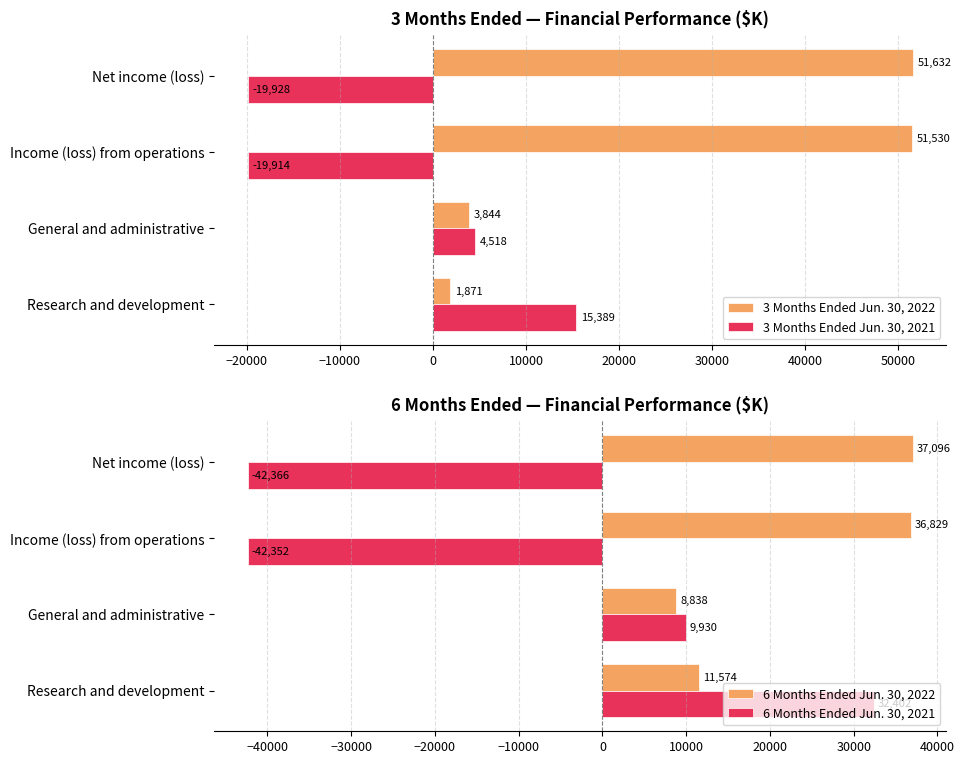

Which category has the lowest value in the 3 Months Ended Jun. 30, 2021 series?

Net income (loss)